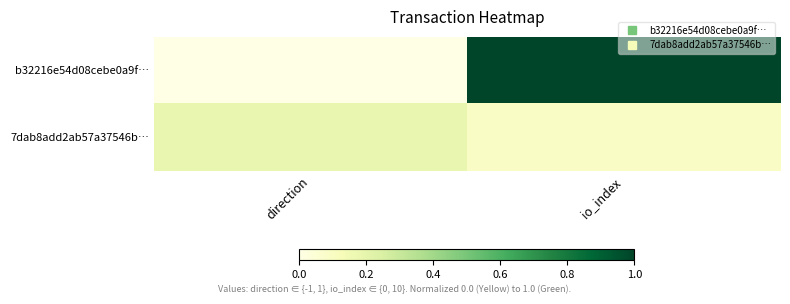

Reading right to left, transcribe all the data shown in this chart.

b32216e54d08cebe0a9f…: io_index=1.0	direction=0.0
7dab8add2ab57a37546b…: io_index=0.1	direction=0.2